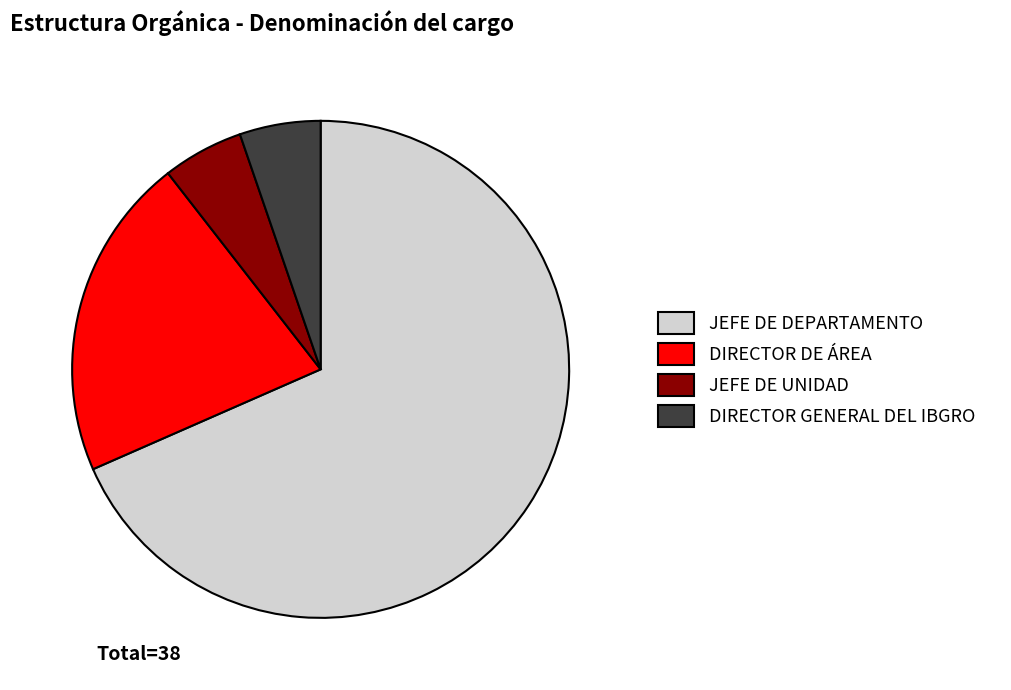

Which slice is the largest?

JEFE DE DEPARTAMENTO